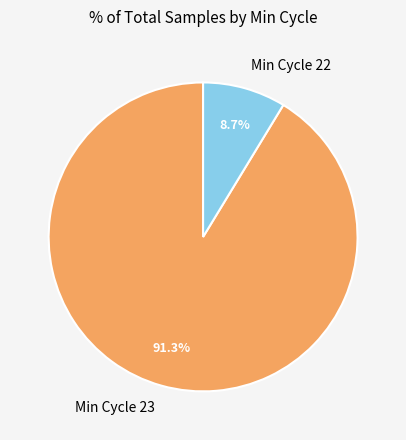

Between Min Cycle 23 and Min Cycle 22, which is larger?

Min Cycle 23